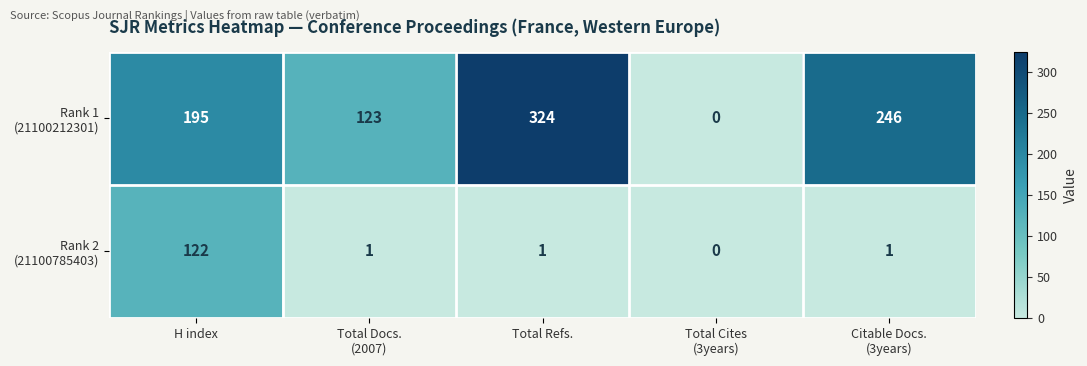

At how many categories does at least one series exceed 138?

3